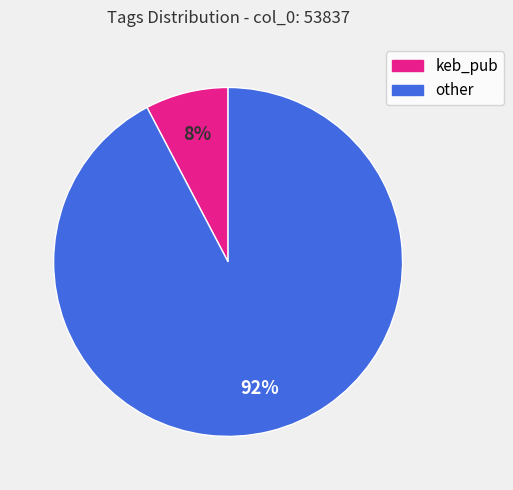

Is it true that other is 78% of the pie?

False